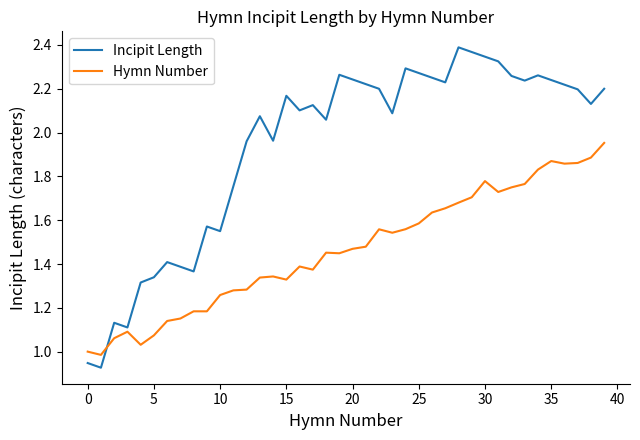

Which series ends up on top after the final intersection of Incipit Length and Hymn Number?

Incipit Length